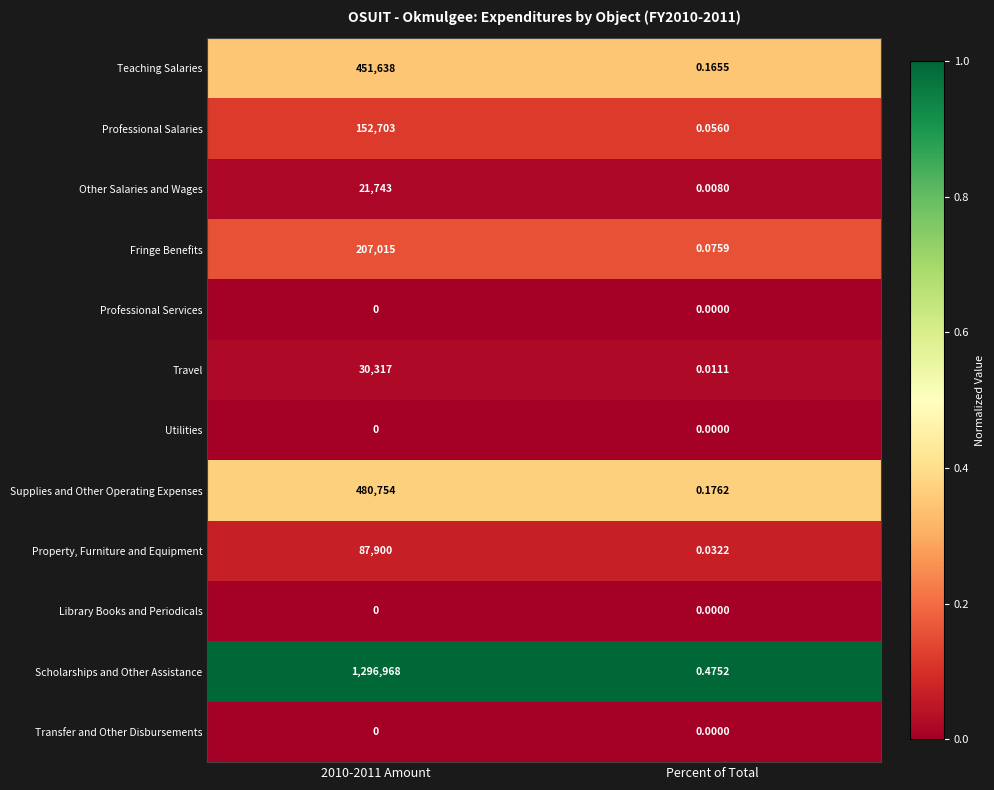

Which series changed the most between 2010-2011 Amount and Percent of Total?

Scholarships and Other Assistance